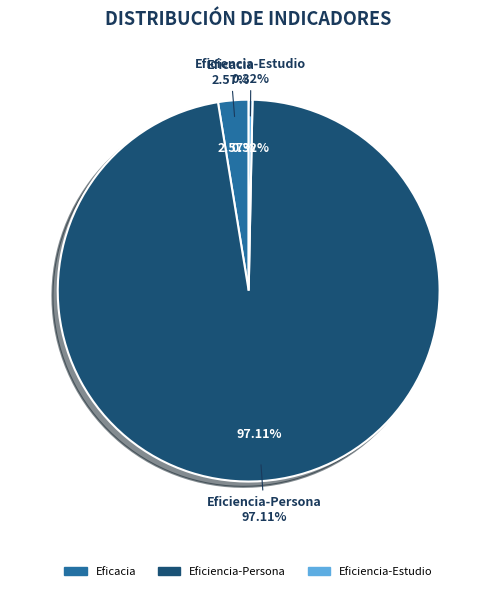

Is it true that Eficacia-1 is 14% of the pie?

False